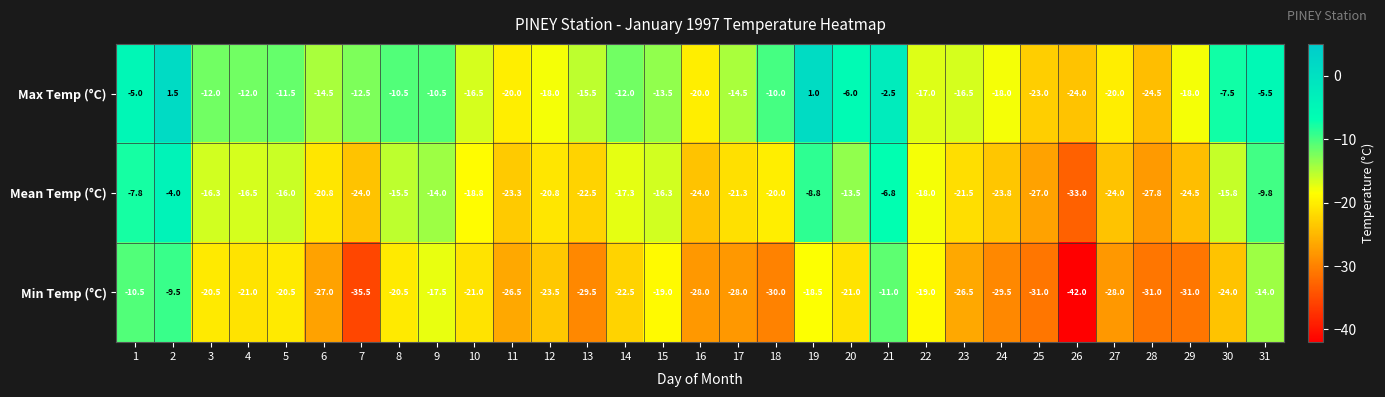

What is the difference between the highest and lowest values at 2?

11.0